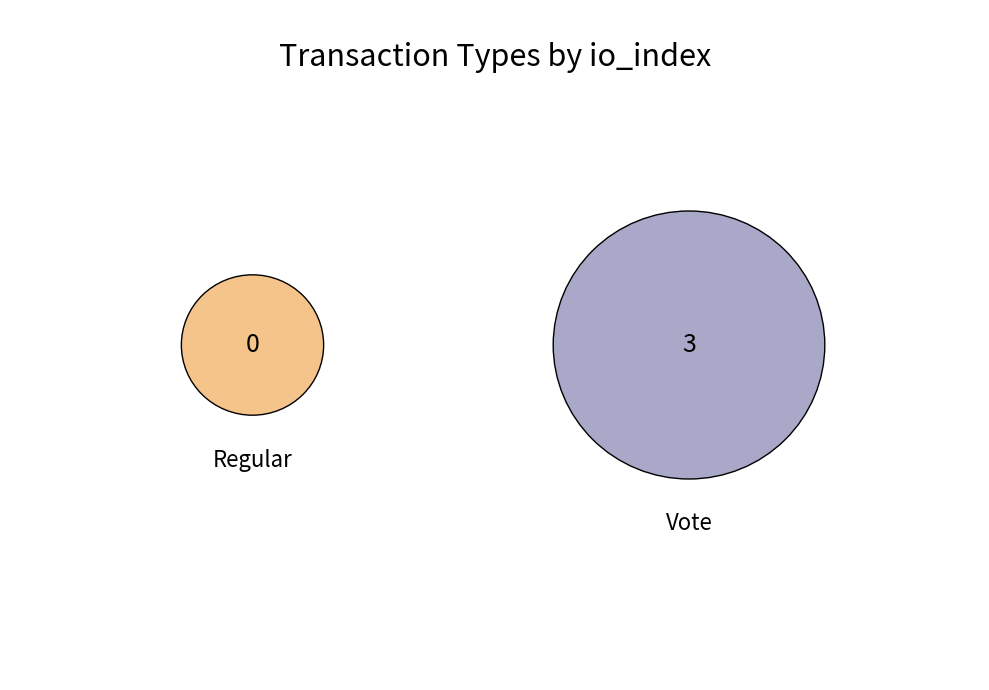

What is the change in value from Regular to Vote?

+3